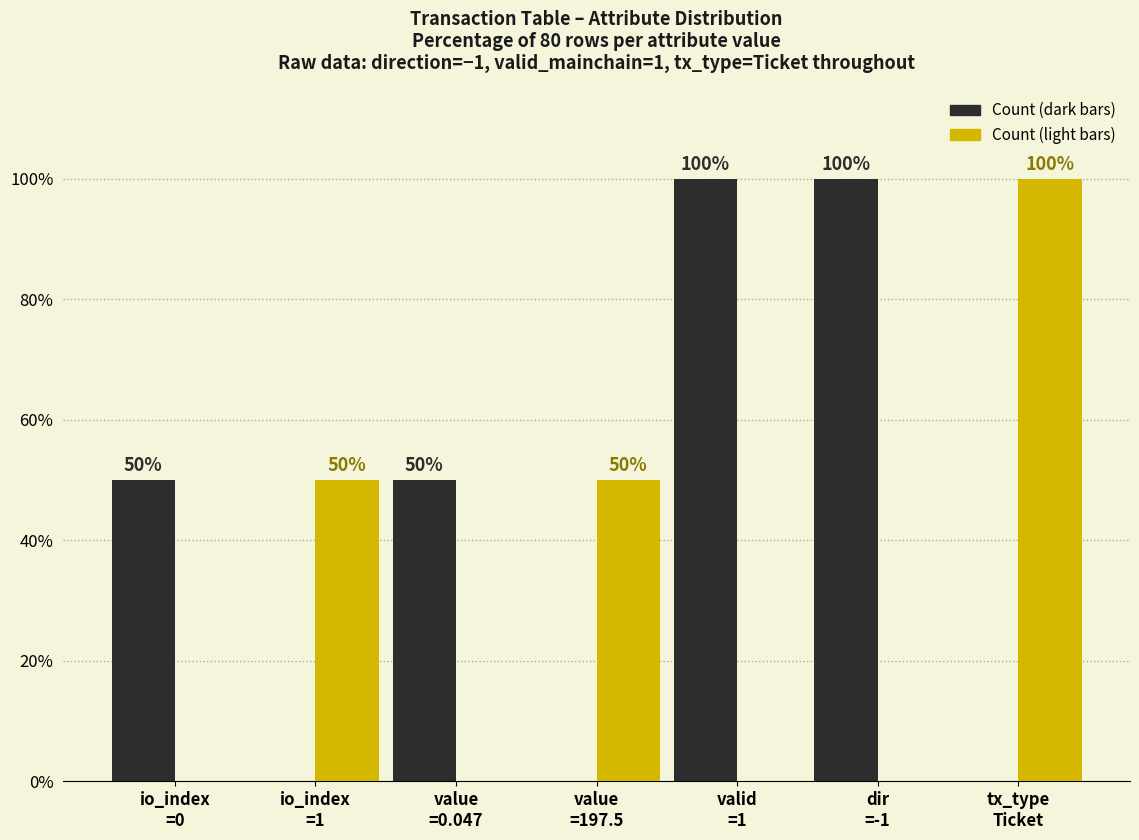

What is the greatest value displayed?

100